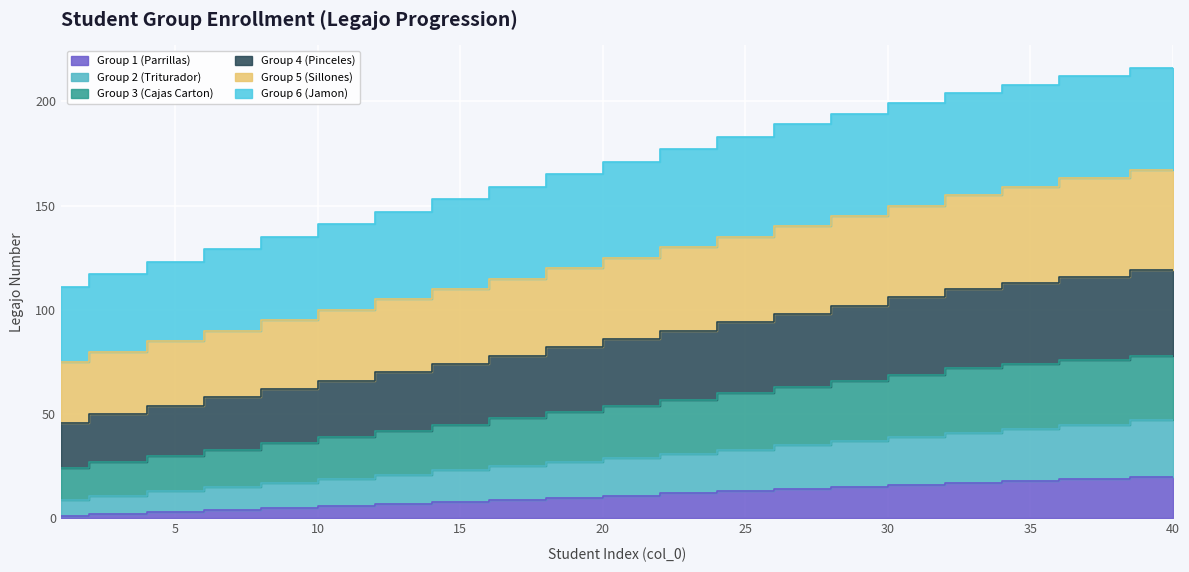

Read the Group 1 (Parrillas) value at 7.

4